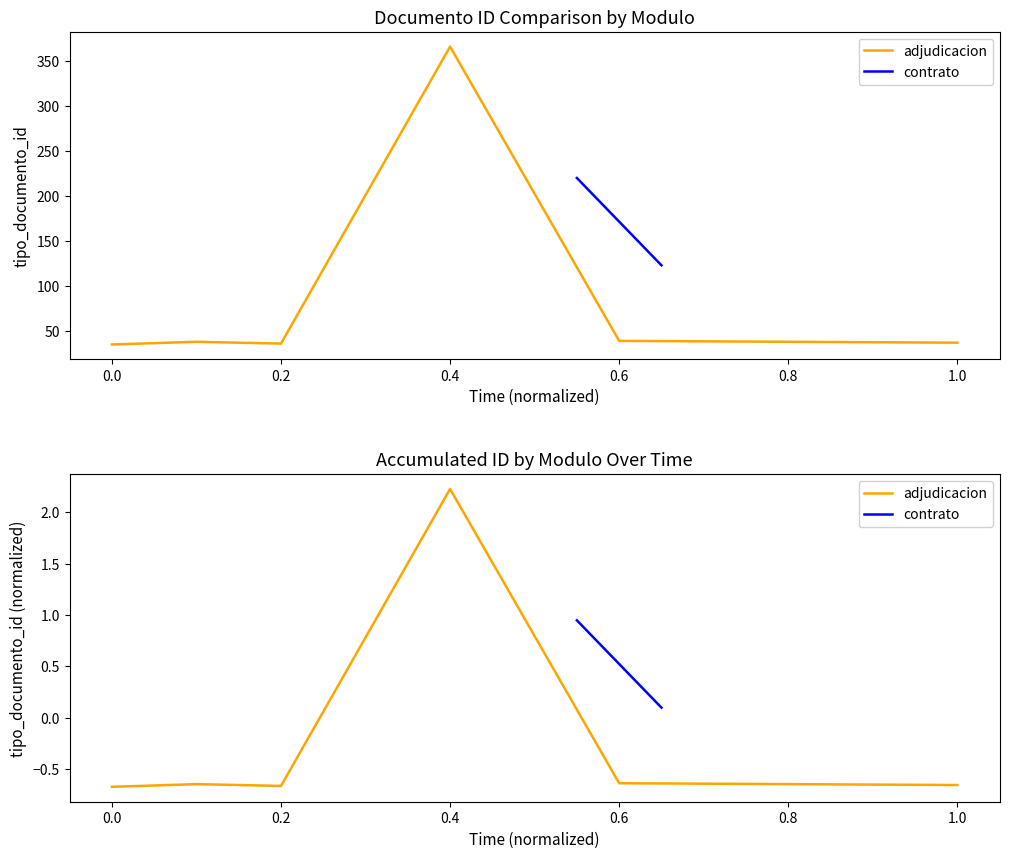

At which label does the data first exceed 38?

0.4